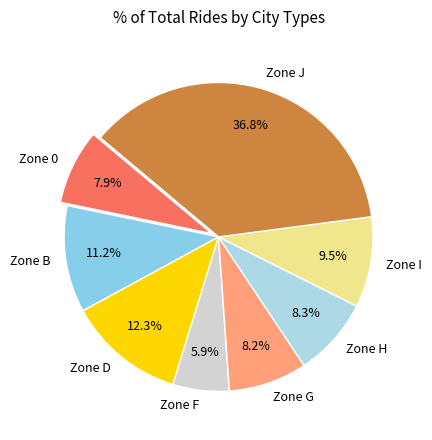

To the nearest percent, what is the difference between the Zone B and Zone J slice percentages?

26%